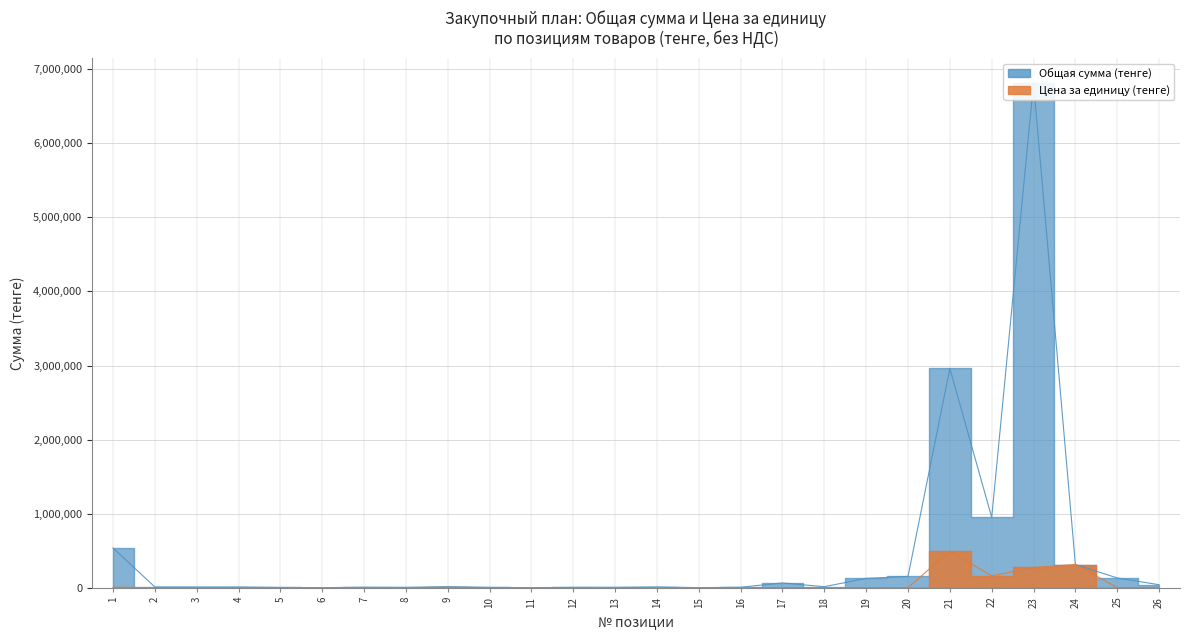

Which series has the largest range (max minus min)?

Общая сумма (тенге)